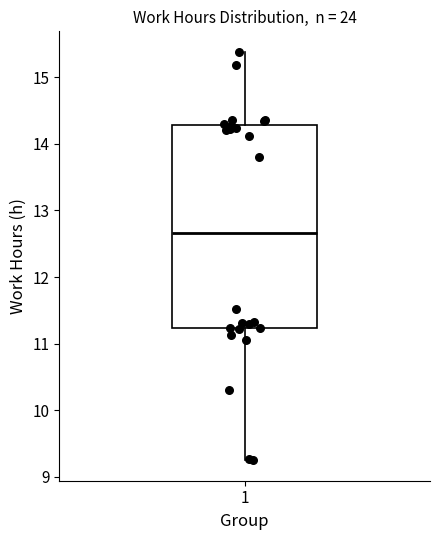

Transcribe this box plot: give where the median line is, the range the box spans, and where the two whiskers end, as read against the y-axis. The values are not printed on the chart, so give them approximately, as read against the axis.

median 12.7, box 11.2 to 14.3, whiskers 9.3 to 15.4